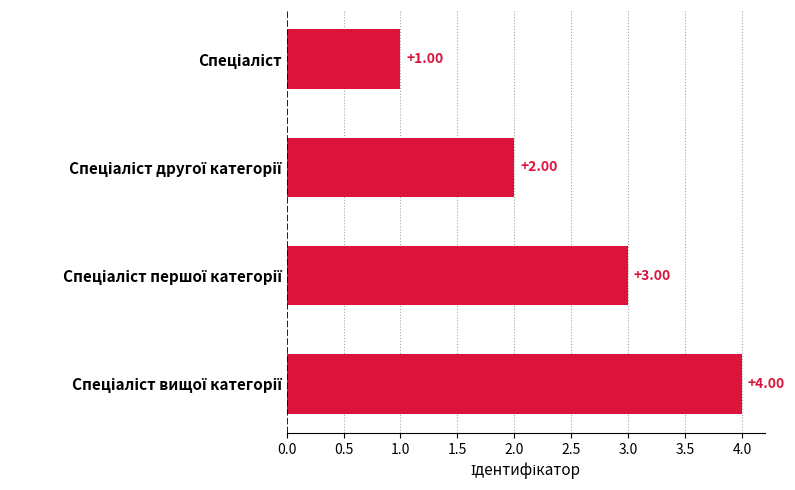

What is the sum of all values?

10